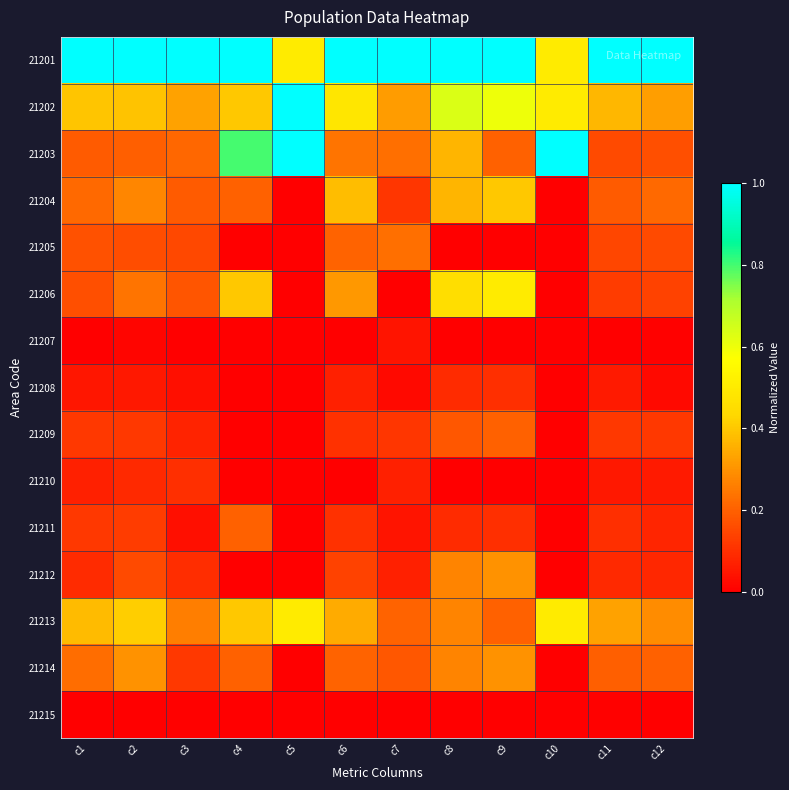

Reading right to left, extract all data points from this chart.

21201: c12=1.0	c11=1.0	c10=0.5	c9=1.0	c8=1.0	c7=1.0	c6=1.0	c5=0.5	c4=1.0	c3=1.0	c2=1.0	c1=1.0
21202: c12=0.3	c11=0.4	c10=0.5	c9=0.6	c8=0.6	c7=0.3	c6=0.5	c5=1.0	c4=0.4	c3=0.3	c2=0.4	c1=0.4
21203: c12=0.2	c11=0.2	c10=1.0	c9=0.2	c8=0.4	c7=0.2	c6=0.2	c5=1.0	c4=0.8	c3=0.2	c2=0.2	c1=0.2
21204: c12=0.2	c11=0.2	c10=0.0	c9=0.4	c8=0.4	c7=0.1	c6=0.4	c5=0.0	c4=0.2	c3=0.2	c2=0.3	c1=0.2
21205: c12=0.2	c11=0.1	c10=0.0	c9=0.0	c8=0.0	c7=0.2	c6=0.2	c5=0.0	c4=0.0	c3=0.2	c2=0.2	c1=0.2
21206: c12=0.1	c11=0.1	c10=0.0	c9=0.5	c8=0.5	c7=0.0	c6=0.3	c5=0.0	c4=0.4	c3=0.2	c2=0.2	c1=0.2
21207: c12=0.0	c11=0.0	c10=0.0	c9=0.0	c8=0.0	c7=0.0	c6=0.0	c5=0.0	c4=0.0	c3=0.0	c2=0.0	c1=0.0
21208: c12=0.0	c11=0.1	c10=0.0	c9=0.1	c8=0.1	c7=0.0	c6=0.1	c5=0.0	c4=0.0	c3=0.0	c2=0.1	c1=0.1
21209: c12=0.1	c11=0.1	c10=0.0	c9=0.2	c8=0.2	c7=0.1	c6=0.1	c5=0.0	c4=0.0	c3=0.1	c2=0.1	c1=0.1
21210: c12=0.1	c11=0.1	c10=0.0	c9=0.0	c8=0.0	c7=0.1	c6=0.0	c5=0.0	c4=0.0	c3=0.1	c2=0.1	c1=0.1
21211: c12=0.1	c11=0.1	c10=0.0	c9=0.1	c8=0.1	c7=0.0	c6=0.1	c5=0.0	c4=0.2	c3=0.0	c2=0.1	c1=0.1
21212: c12=0.1	c11=0.1	c10=0.0	c9=0.3	c8=0.3	c7=0.1	c6=0.1	c5=0.0	c4=0.0	c3=0.1	c2=0.2	c1=0.1
21213: c12=0.3	c11=0.3	c10=0.5	c9=0.2	c8=0.3	c7=0.2	c6=0.3	c5=0.5	c4=0.4	c3=0.3	c2=0.4	c1=0.4
21214: c12=0.2	c11=0.2	c10=0.0	c9=0.3	c8=0.3	c7=0.2	c6=0.2	c5=0.0	c4=0.2	c3=0.1	c2=0.3	c1=0.2
21215: c12=0.0	c11=0.0	c10=0.0	c9=0.0	c8=0.0	c7=0.0	c6=0.0	c5=0.0	c4=0.0	c3=0.0	c2=0.0	c1=0.0